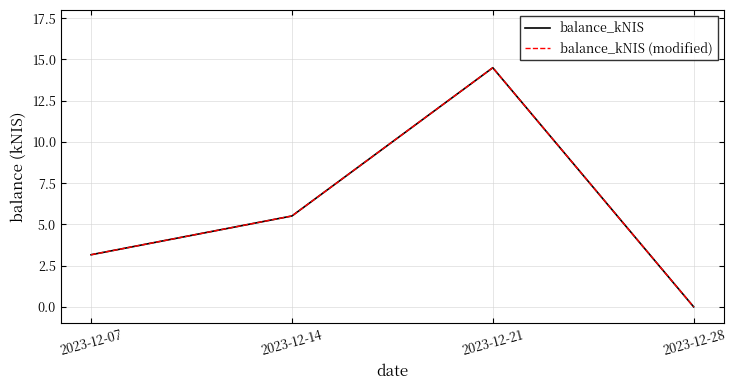

What is the sum of all balance_kNIS (modified) values?

23.2